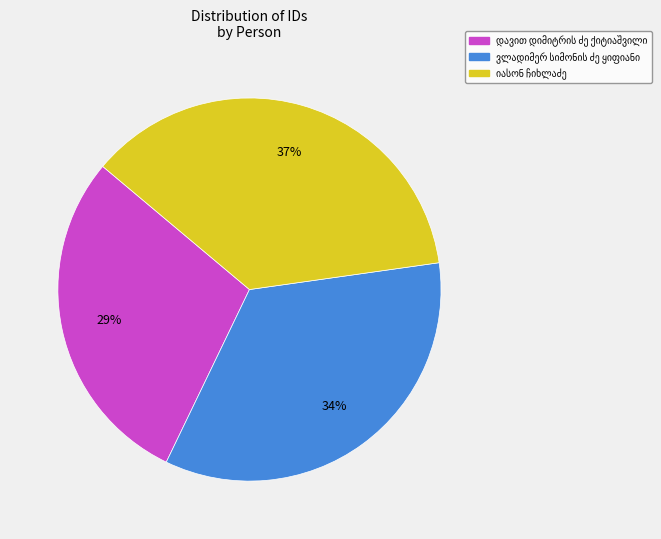

To the nearest percent, what is the average slice percentage?

33%